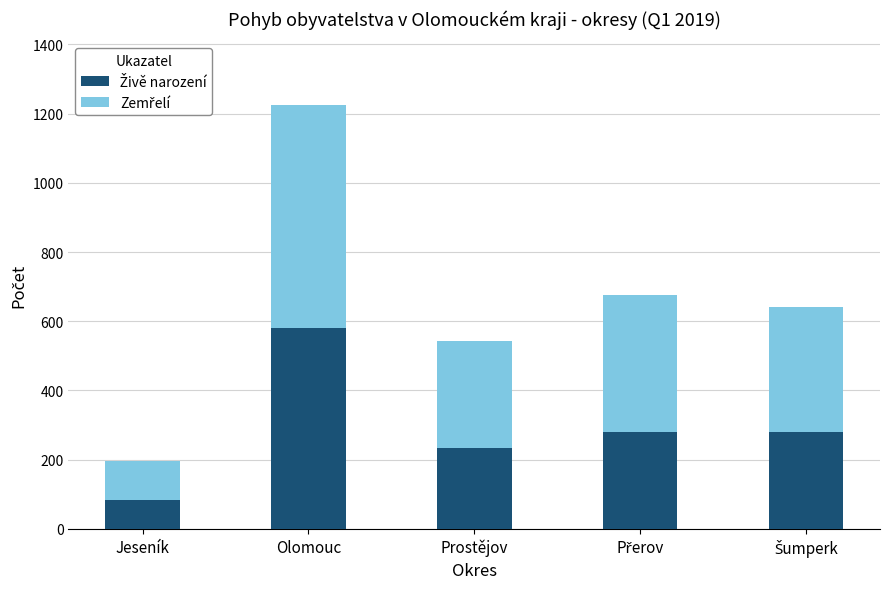

At which category is the sum across all series the highest?

Olomouc